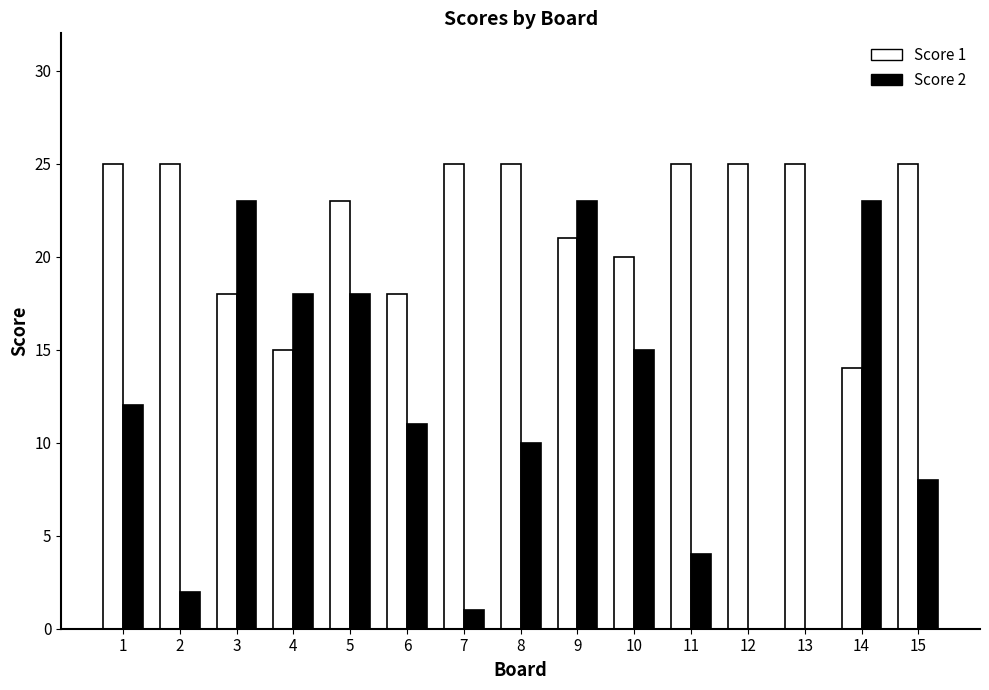

Reading left to right, what are all the values shown in this chart?

Score 1: 1=25	2=25	3=18	4=15	5=23	6=18	7=25	8=25	9=21	10=20	11=25	12=25	13=25	14=14	15=25
Score 2: 1=12	2=2	3=23	4=18	5=18	6=11	7=1	8=10	9=23	10=15	11=4	12=0	13=0	14=23	15=8